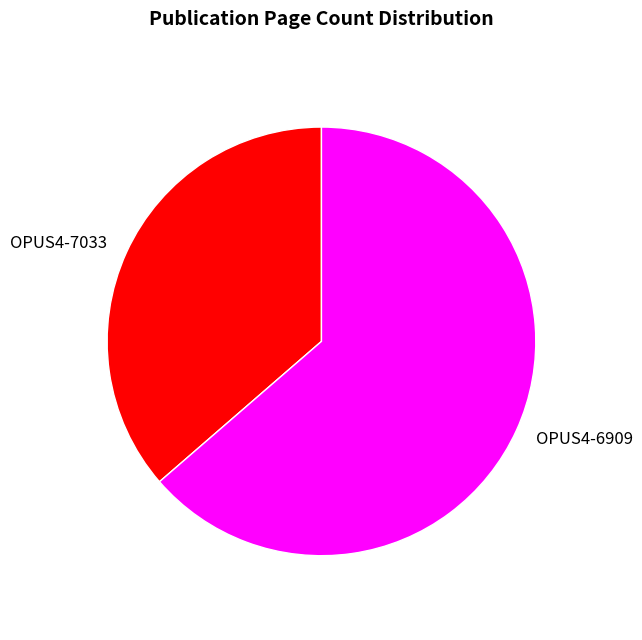

True or false: OPUS4-6909 accounts for 57% of the total.

False